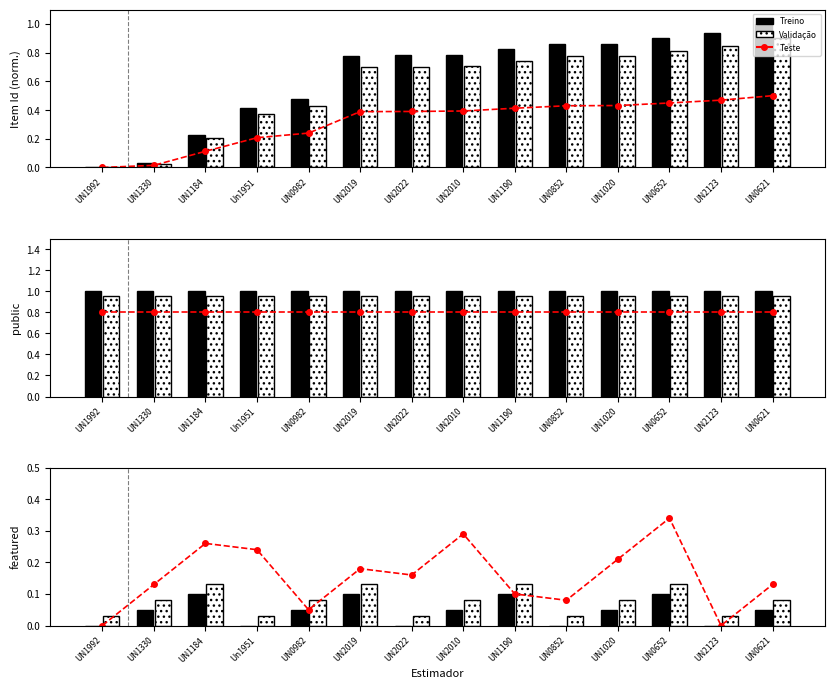

Rank the series by their average value, from highest to lowest.

Teste, Validação, Treino